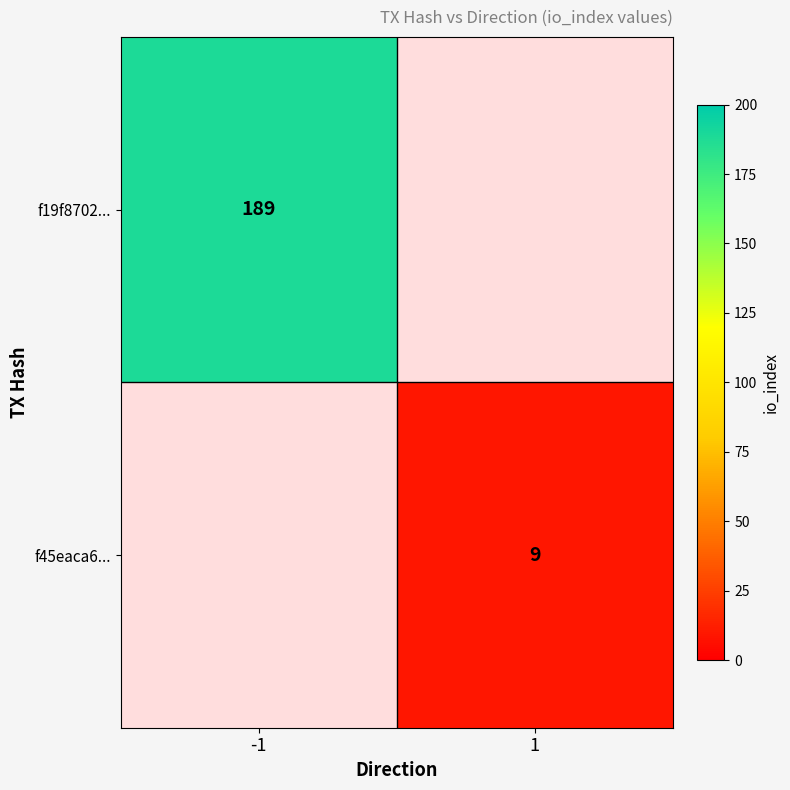

Is the value of f45eaca6... at 1 greater than the value of f19f8702... at -1?

No